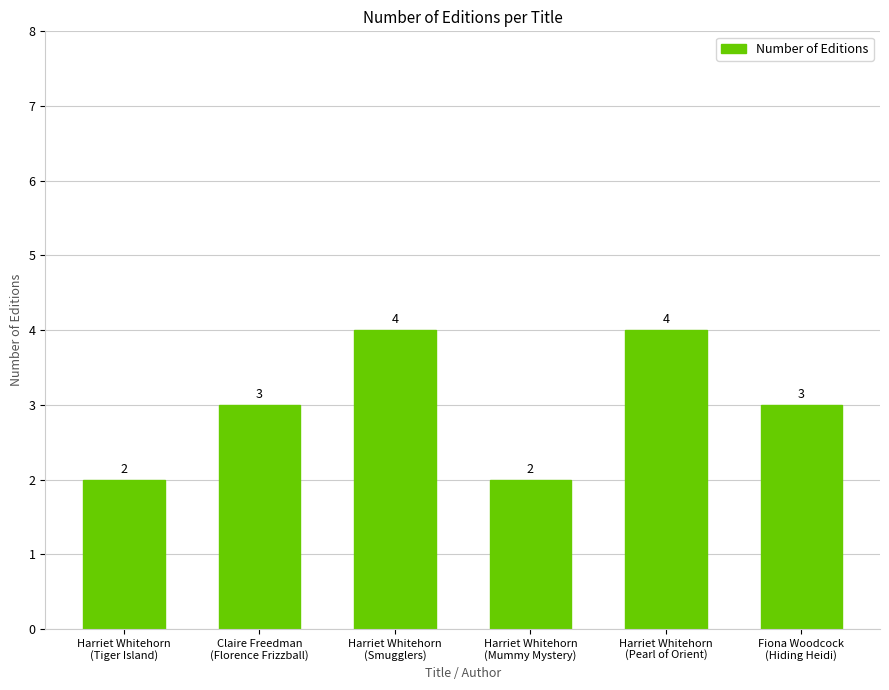

What is the sum of all values?

18